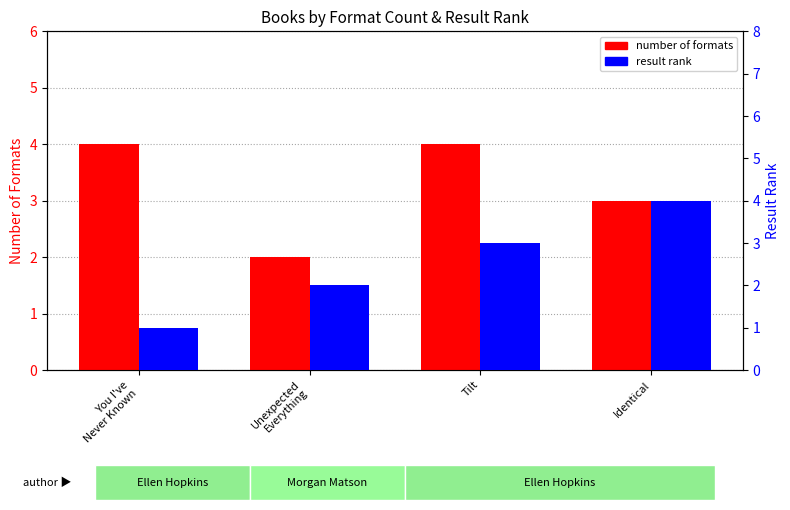

Rank the series by their average value, from highest to lowest.

number of formats, result rank